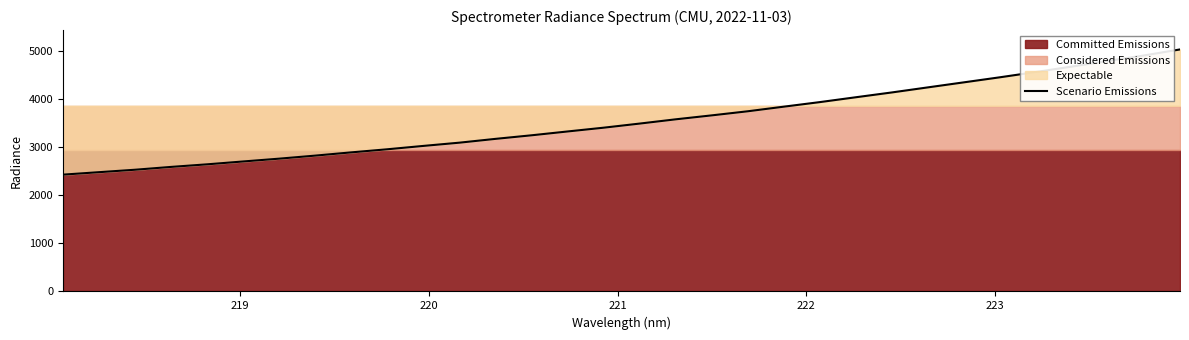

What is the minimum value for Scenario Emissions?

2425.8